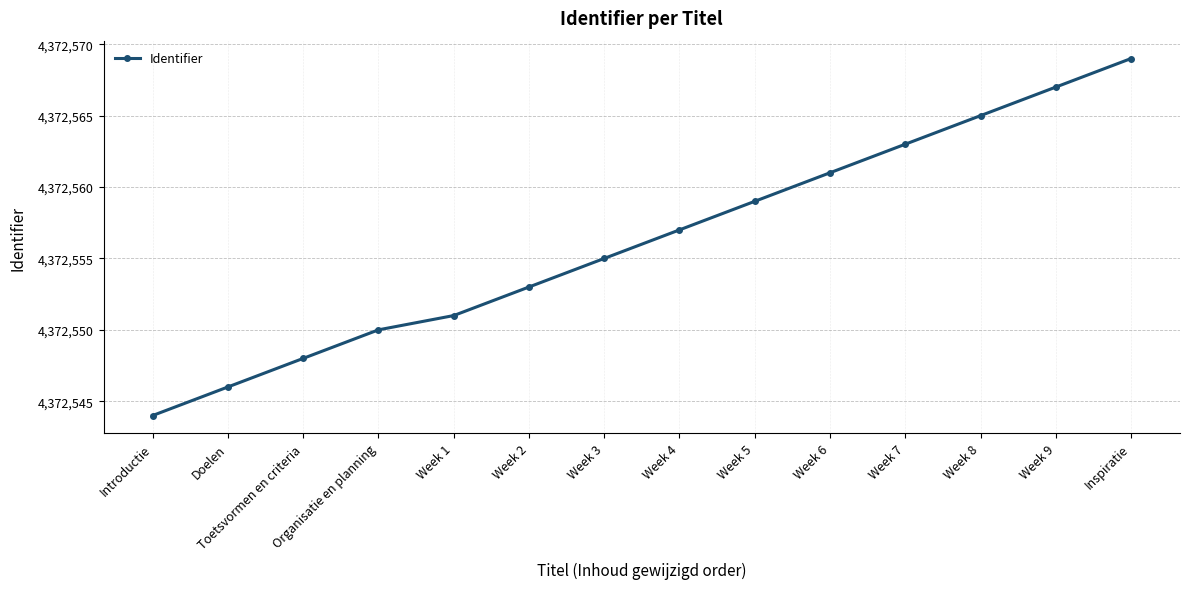

Reading left to right, what are all the values shown in this chart?

Introductie=4372544	Doelen=4372546	Toetsvormen en criteria=4372548	Organisatie en planning=4372550	Week 1=4372551	Week 2=4372553	Week 3=4372555	Week 4=4372557	Week 5=4372559	Week 6=4372561	Week 7=4372563	Week 8=4372565	Week 9=4372567	Inspiratie=4372569